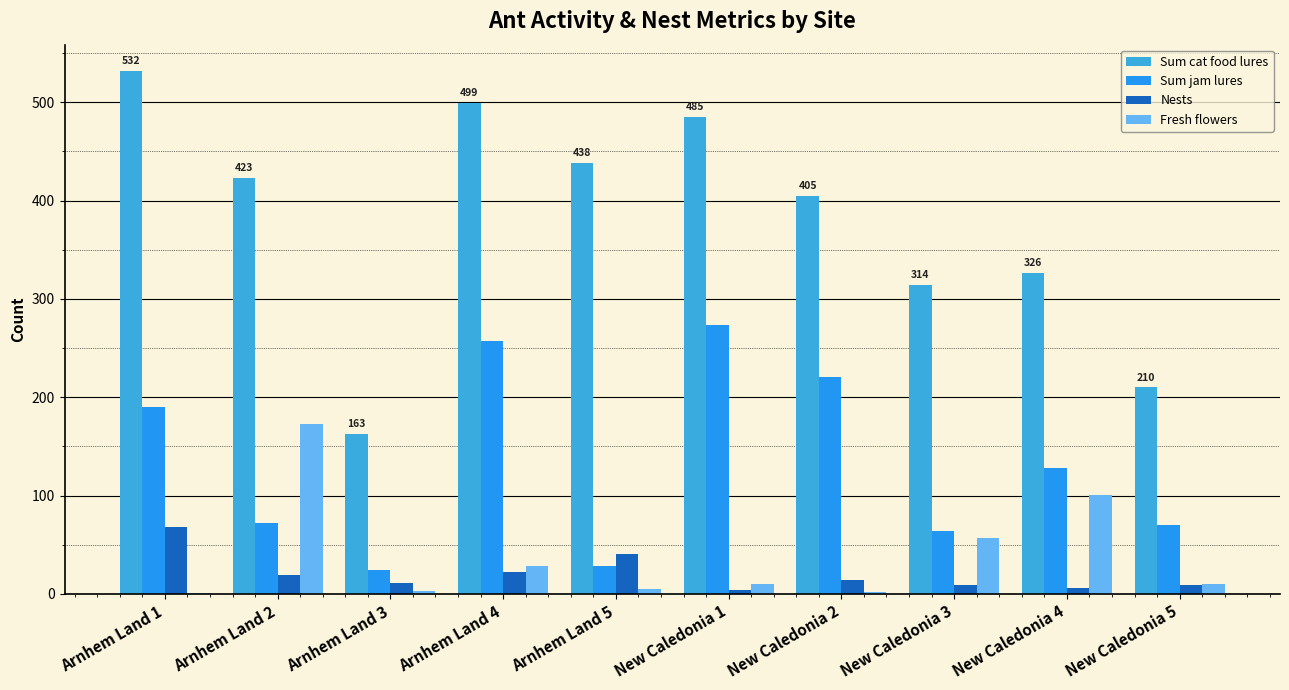

What is the label of the 10th bar from the right?

Arnhem Land 1